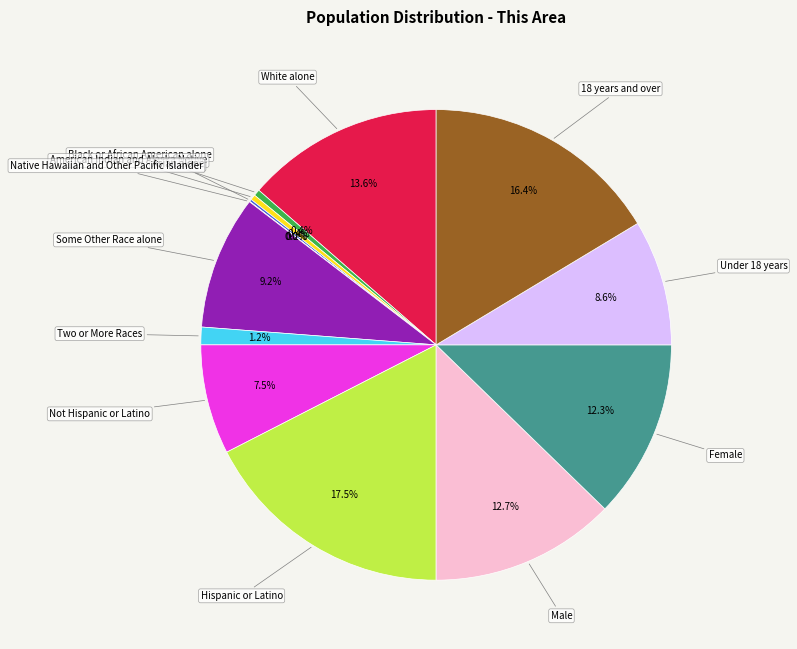

Between Hispanic or Latino and American Indian and Alaska Native, which is larger?

Hispanic or Latino